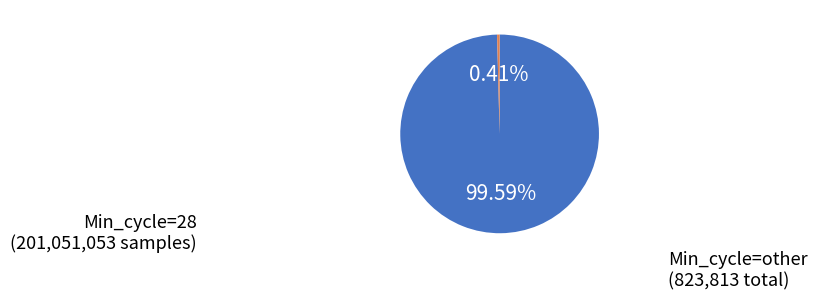

Rank the categories by value from highest to lowest.

Min_cycle=28, Min_cycle=other